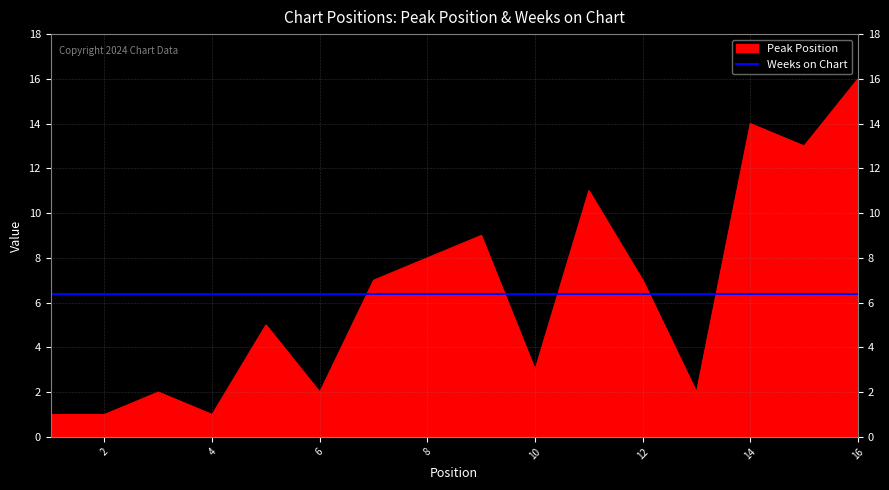

The chart shows a value of 1 at 4. True or false?

True